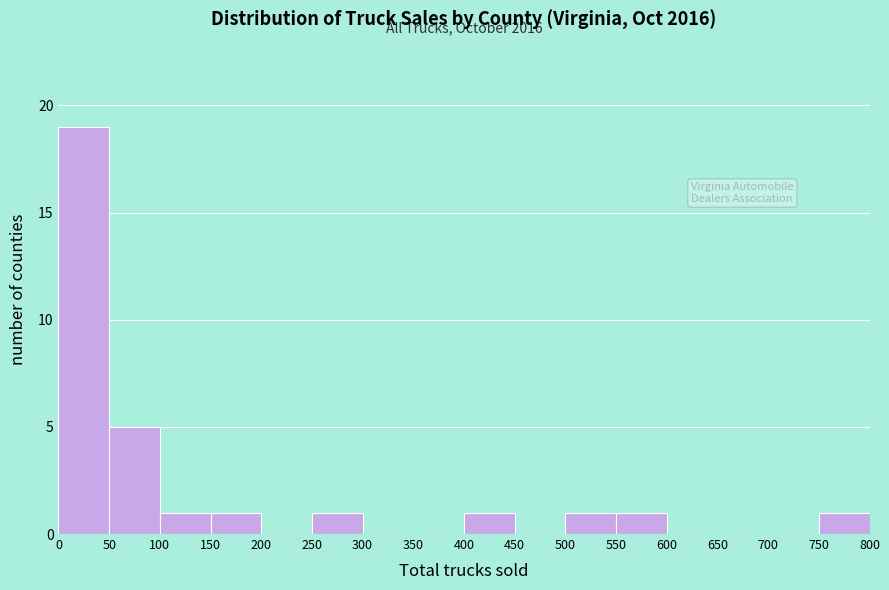

Which range on the x-axis has the tallest bar?

0 to 50